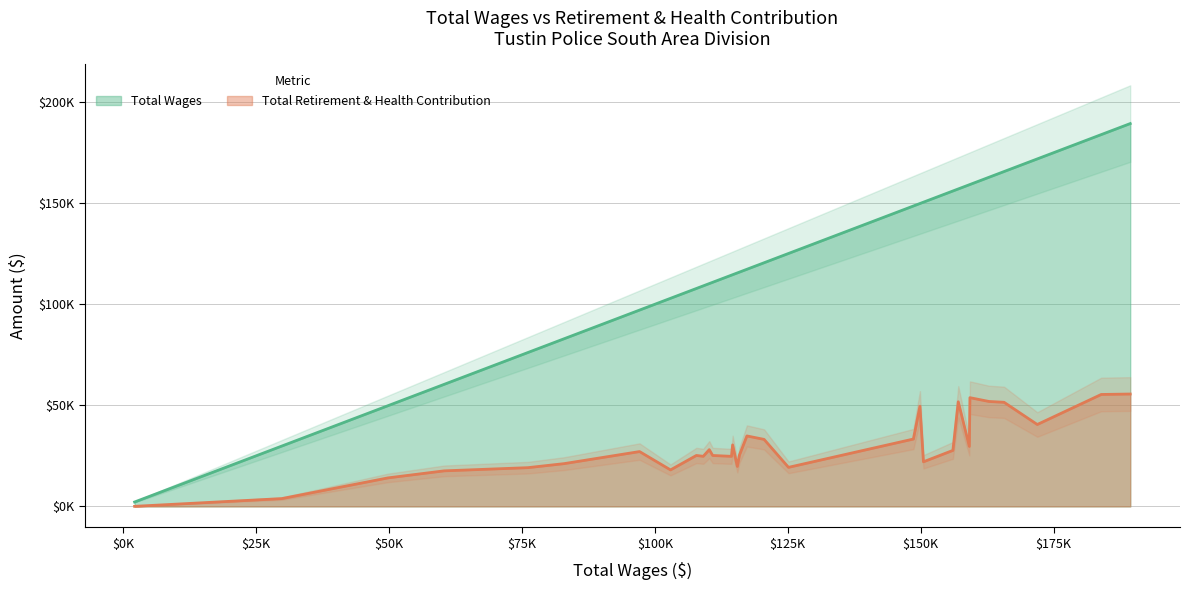

True or false: total_wages has more than 1 interior local peaks.

False